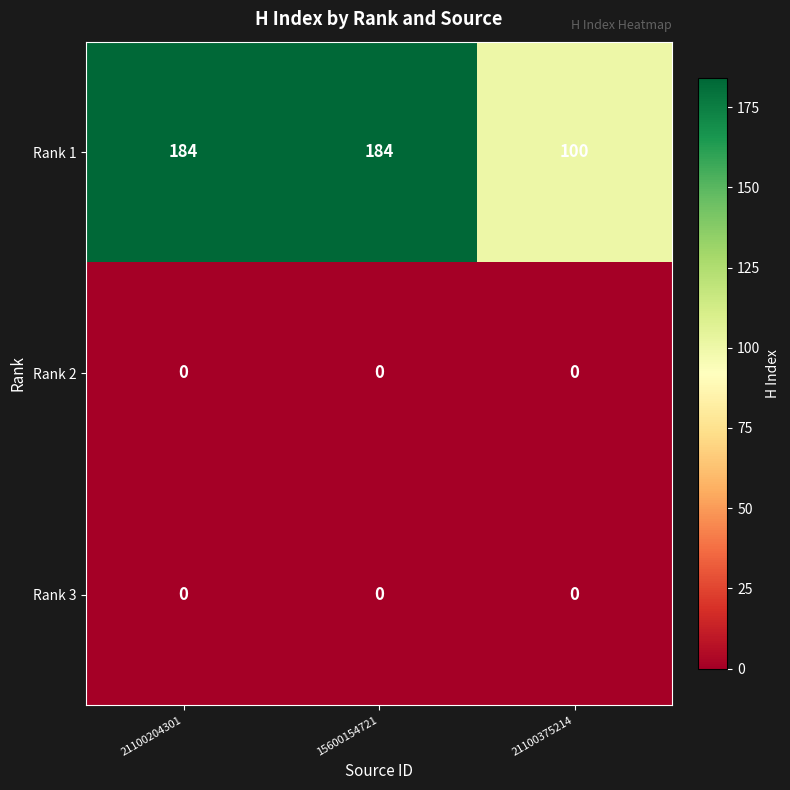

Is the value of Rank 2 at 21100204301 greater than the value of Rank 1 at 15600154721?

No